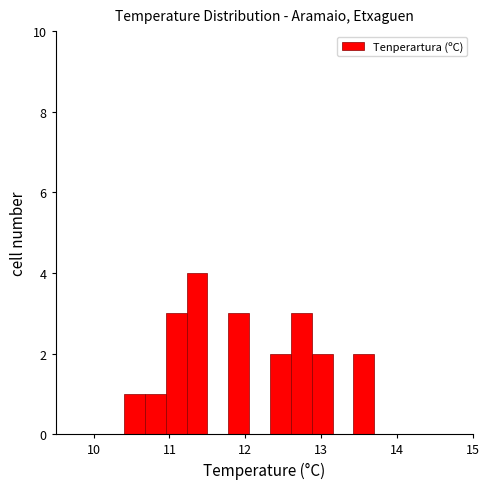

Read against the x-axis, roughly where is the centre of the tallest bar?

11.4